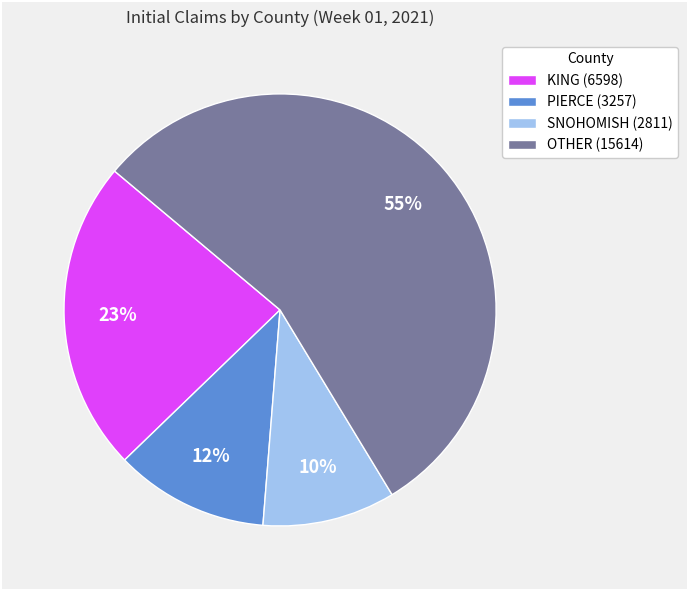

Between PIERCE (3257) and SNOHOMISH (2811), which is larger?

PIERCE (3257)